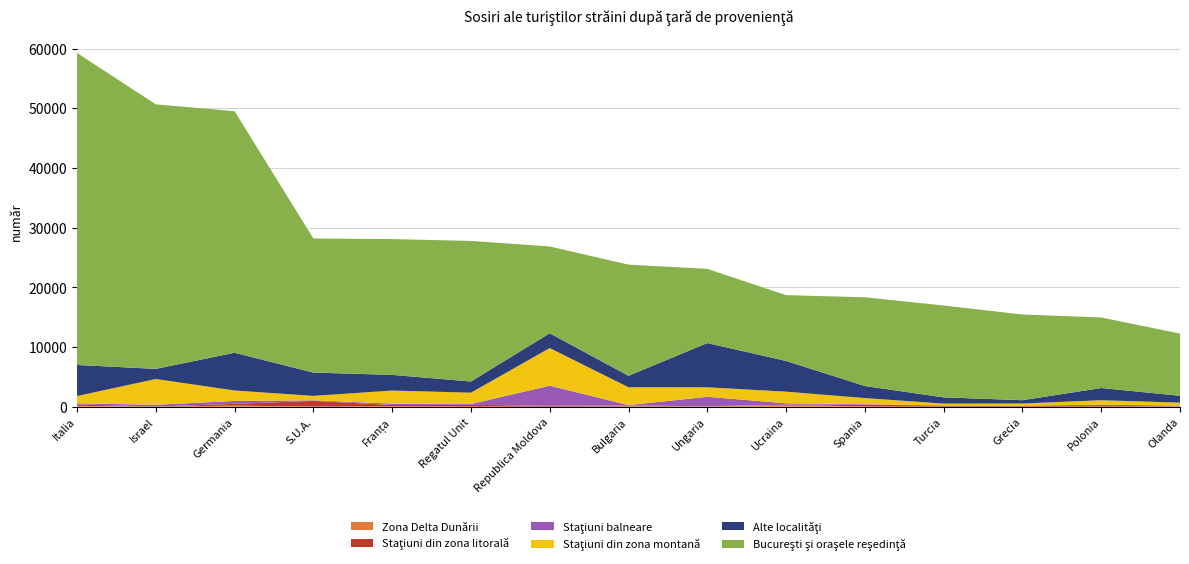

Reading left to right, what are all the values shown in this chart?

Zona Delta Dunării: 155	0	180	29	56	22	14	63	39	335	34	12	10	24	29
Staţiuni din zona litorală: 235	37	300	961	227	304	137	155	43	6	313	171	126	97	61
Staţiuni balneare: 183	297	486	91	236	132	3375	56	1580	238	78	42	59	220	114
Staţiuni din zona montană: 1222	4311	1758	738	2192	1896	6309	2992	1596	1946	1027	298	346	749	480
Alte localităţi: 5205	1701	6321	3904	2628	1876	2475	1918	7411	5148	2017	1048	555	2051	1151
Bucureşti şi oraşele reşedinţă: 52282	44317	40473	22465	22749	23552	14545	18620	12434	11020	14870	15387	14359	11812	10422